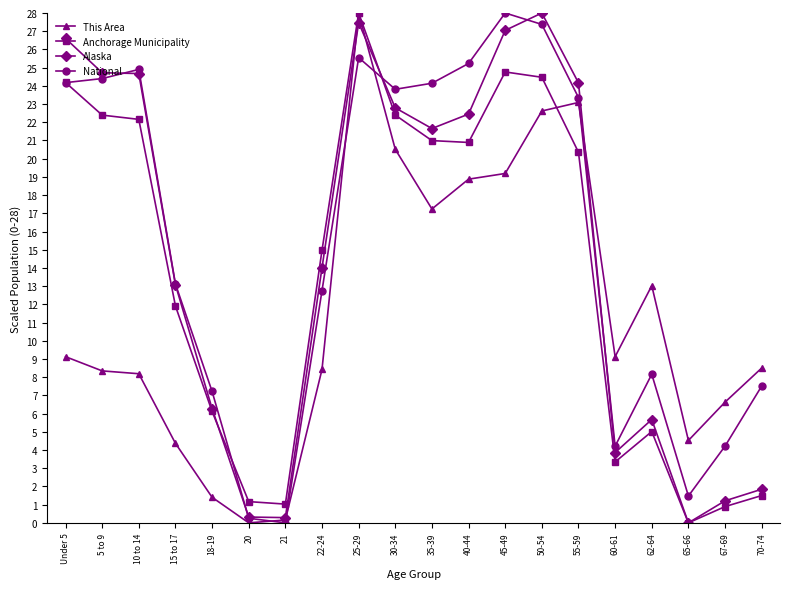

What is the average value of the This Area series?

11.6